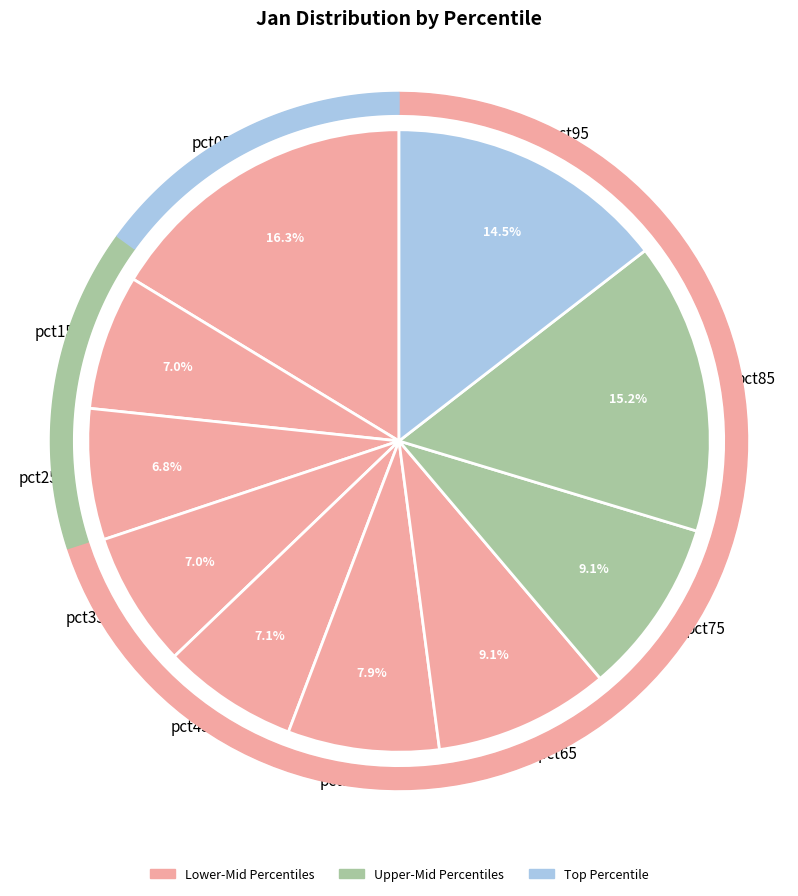

Which slice is the largest?

pct05